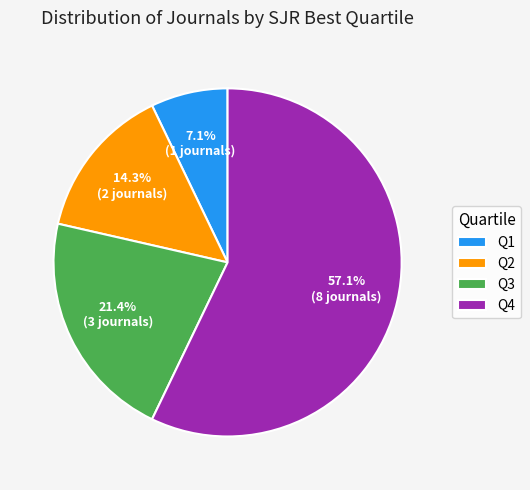

To the nearest percent, what is the difference between the Q3 and Q4 slice percentages?

36%